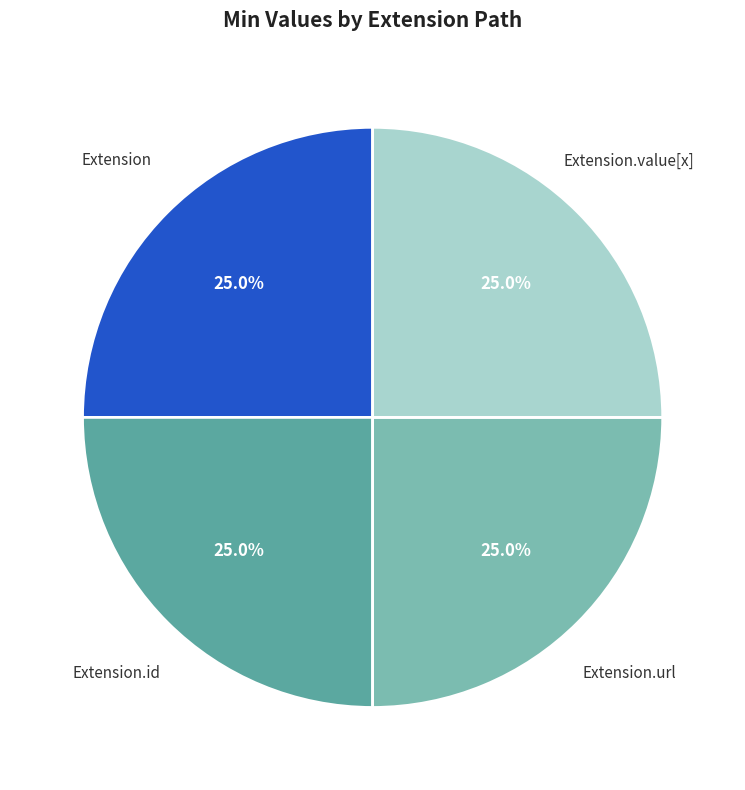

What percentage is NOT represented by Extension.value[x]?

75.0%